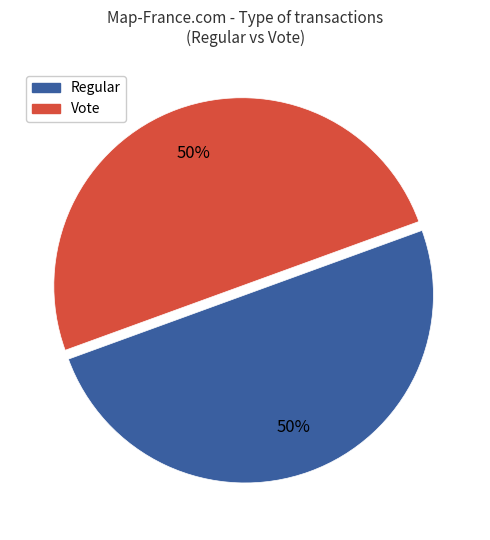

Is it true that Vote is 58% of the pie?

False